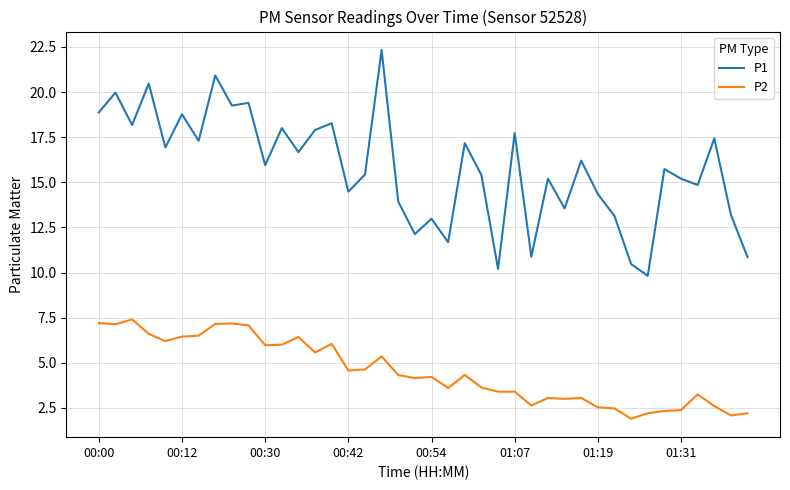

Which series has the widest spread of values?

P1